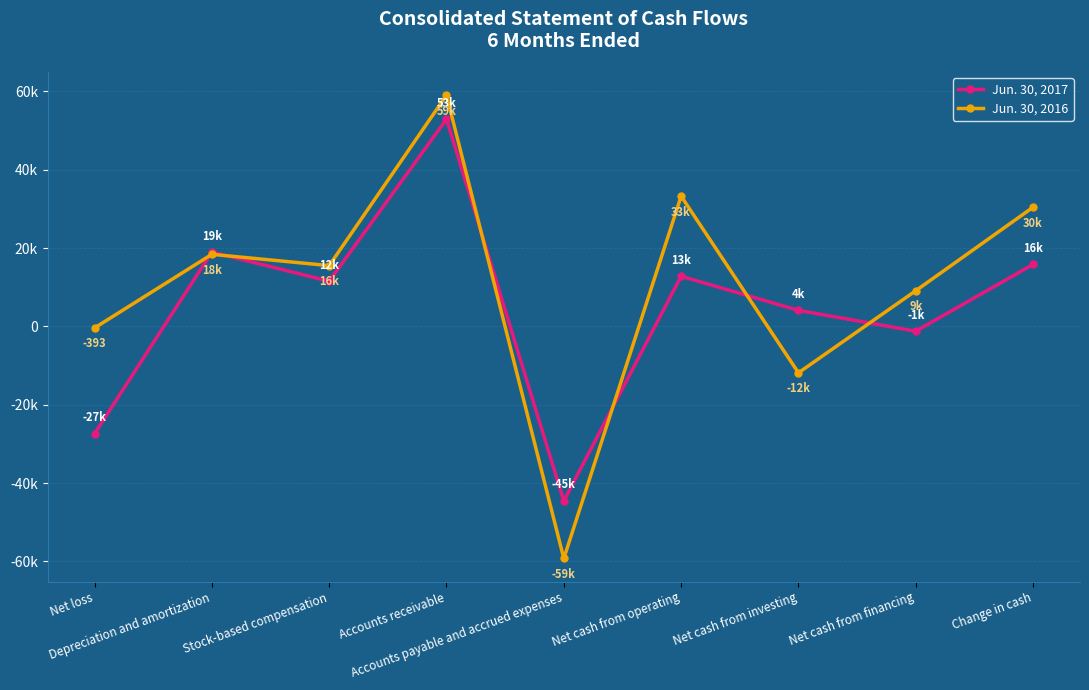

How many lines are shown in the chart?

2